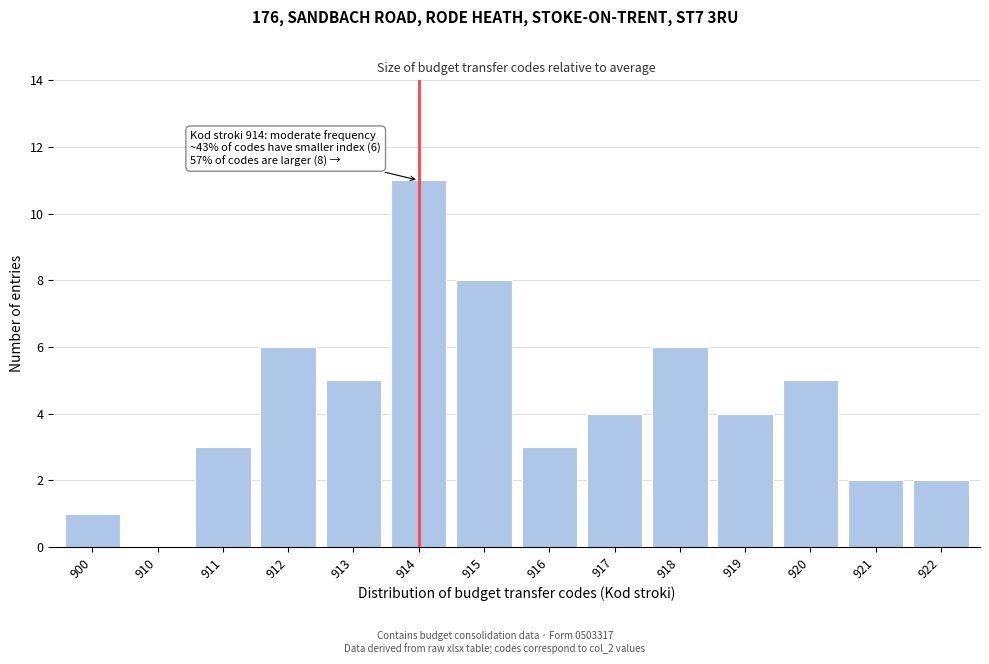

Reading left to right, list all the values displayed in this chart.

900=1	910=0	911=3	912=6	913=5	914=11	915=8	916=3	917=4	918=6	919=4	920=5	921=2	922=2